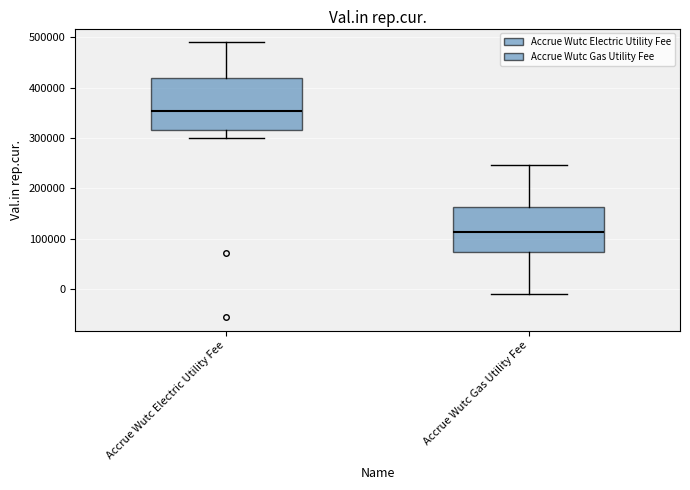

Reading left to right, transcribe this box plot: for each box, give where its median line is, the range the box spans, and where its two whiskers end, as read against the y-axis. The values are not printed on the chart, so give them approximately, as read against the axis.

Accrue Wutc Electric Utility Fee: median 350000, box 320000 to 420000, whiskers 300000 to 490000
Accrue Wutc Gas Utility Fee: median 110000, box 70000 to 160000, whiskers -10000 to 250000